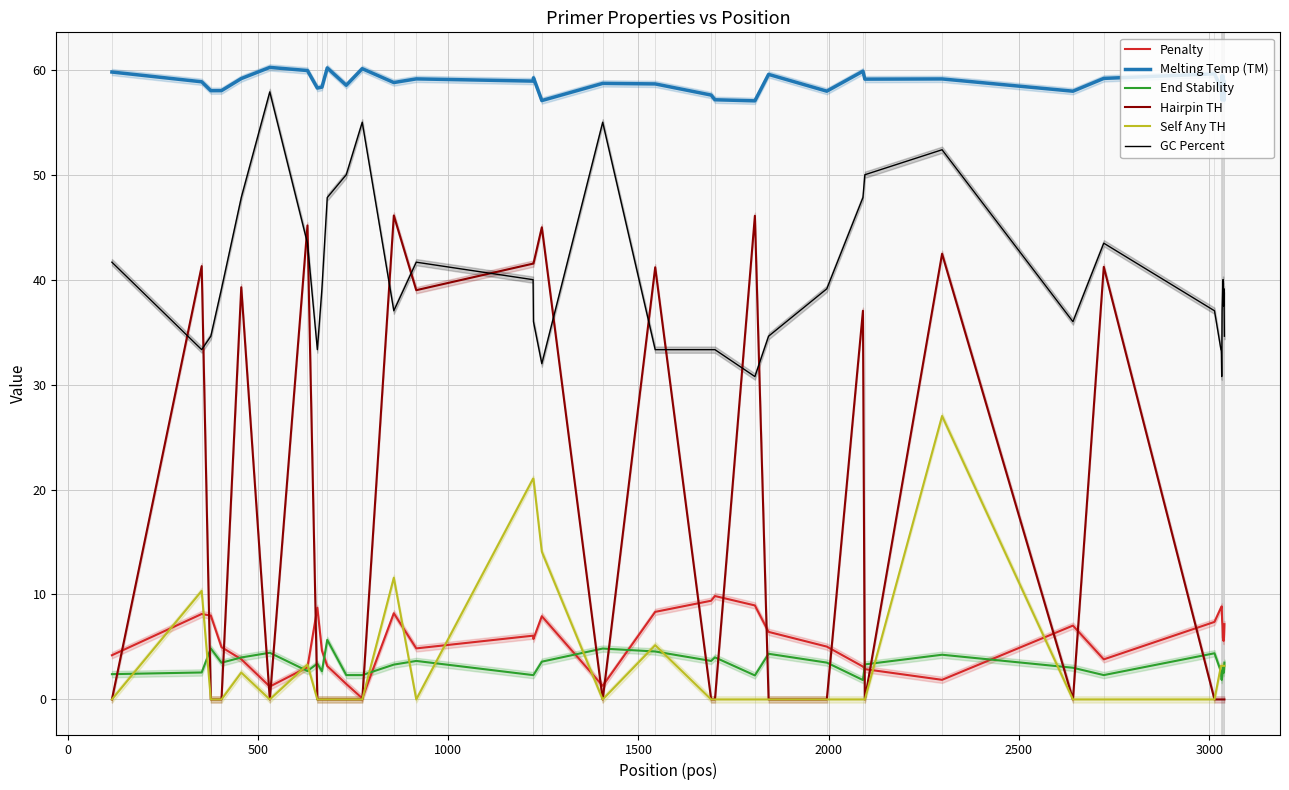

True or false: End Stability and Melting Temp (TM) cross at least once.

False